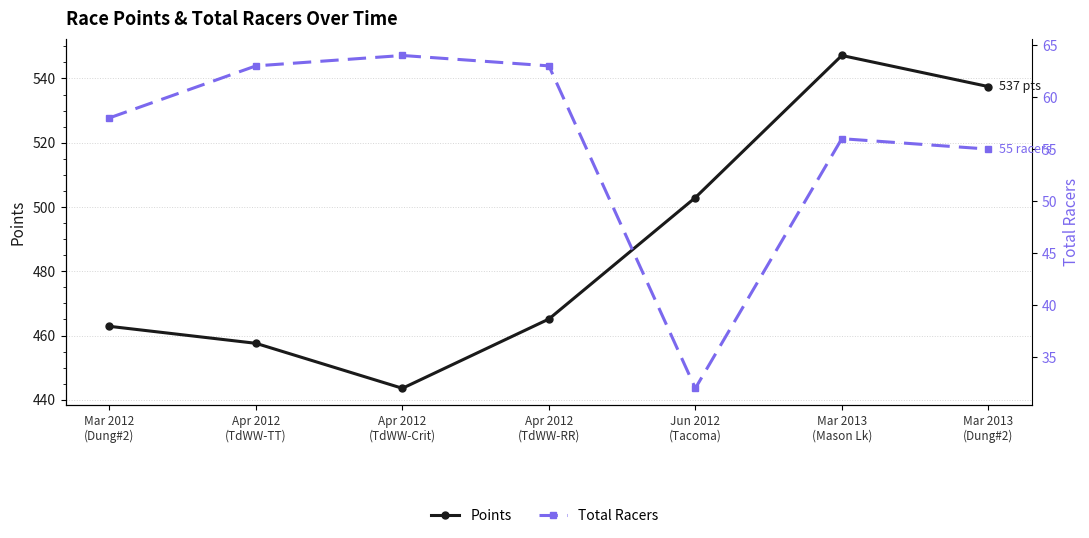

Reading left to right, extract all data points from this chart.

Points: Mar 2012
(Dung#2)=462.9	Apr 2012
(TdWW-TT)=457.6	Apr 2012
(TdWW-Crit)=443.6	Apr 2012
(TdWW-RR)=465.1	Jun 2012
(Tacoma)=502.9	Mar 2013
(Mason Lk)=547.2	Mar 2013
(Dung#2)=537.5
Total Racers: Mar 2012
(Dung#2)=58.0	Apr 2012
(TdWW-TT)=63.0	Apr 2012
(TdWW-Crit)=64.0	Apr 2012
(TdWW-RR)=63.0	Jun 2012
(Tacoma)=32.0	Mar 2013
(Mason Lk)=56.0	Mar 2013
(Dung#2)=55.0